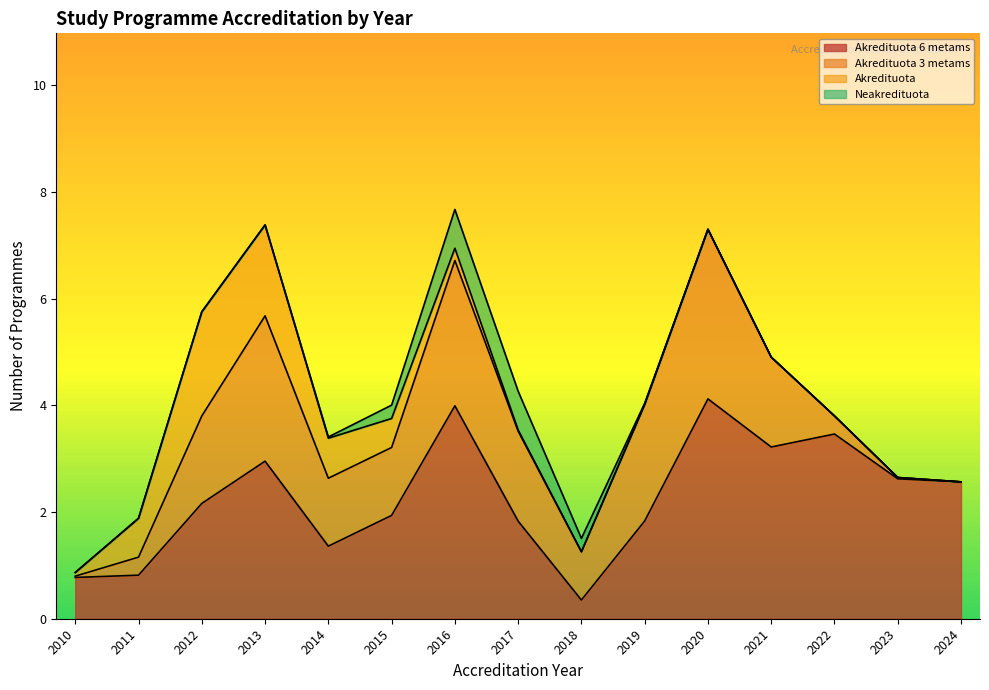

How many lines are shown in the chart?

4